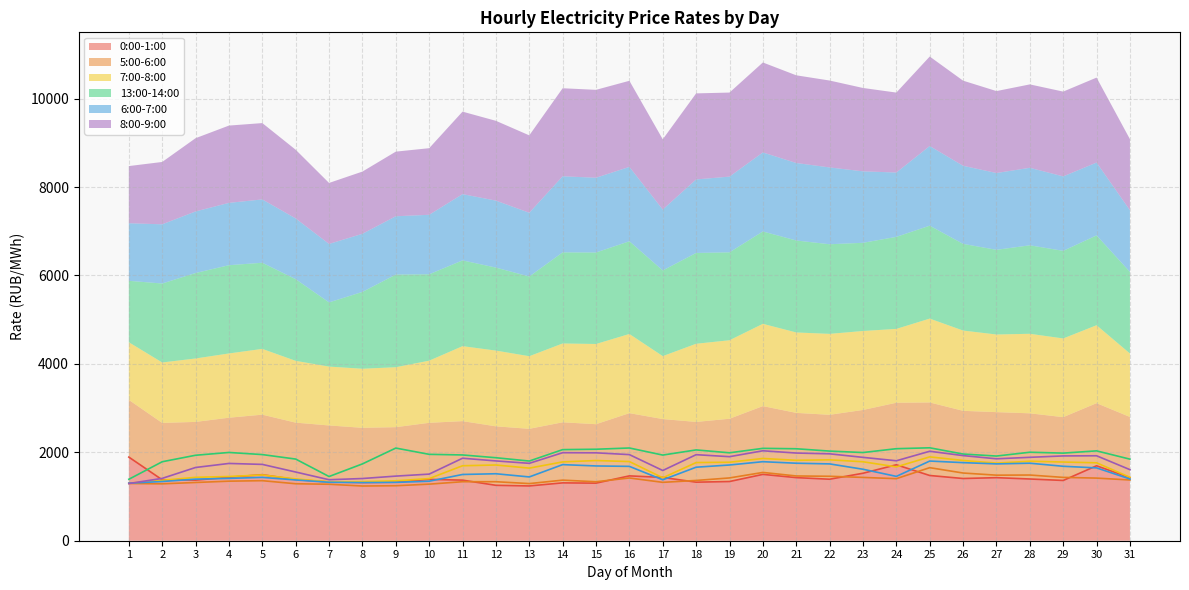

What are all the series names shown in the legend?

0:00-1:00, 5:00-6:00, 7:00-8:00, 13:00-14:00, 6:00-7:00, 8:00-9:00